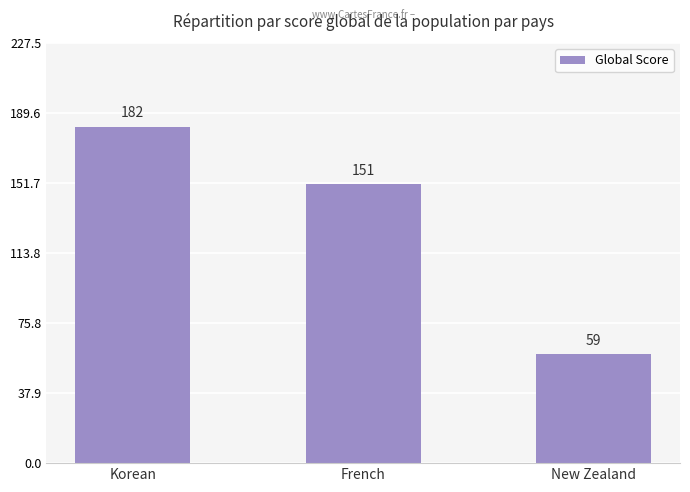

What is the difference between the values at New Zealand and Korean?

123